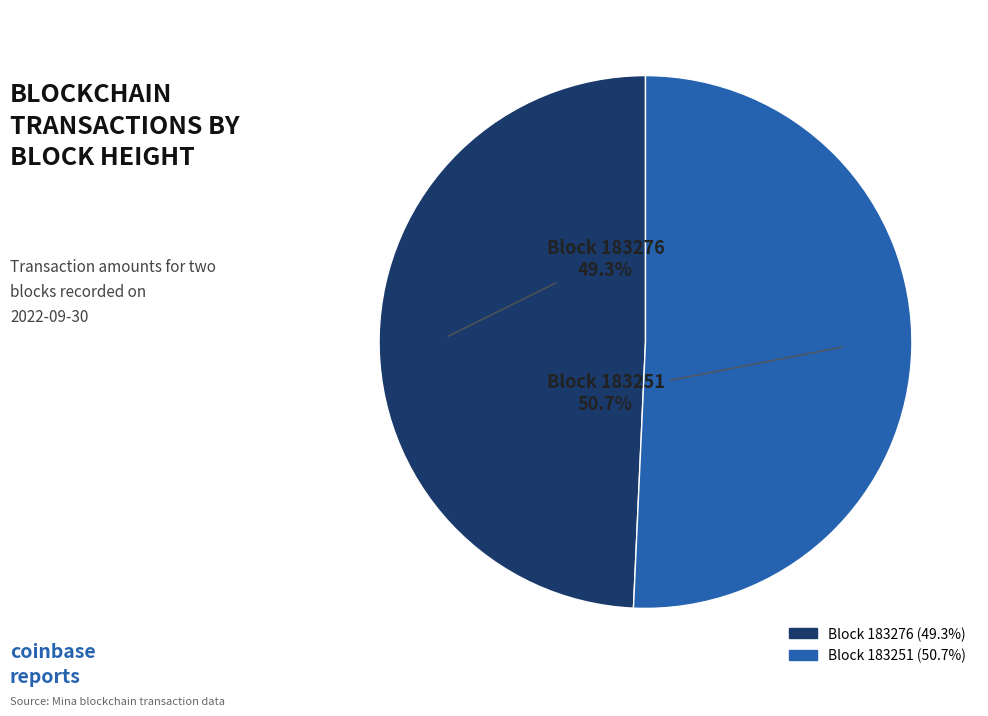

To the nearest percent, what is the difference between the largest and smallest slice percentages?

1%